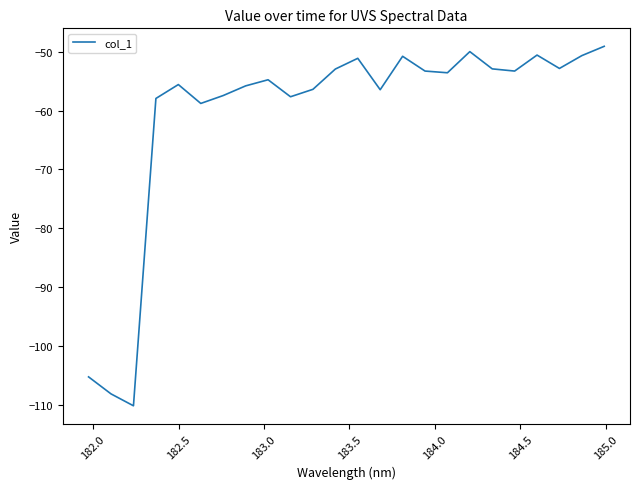

What is the maximum value shown in the chart?

-49.1